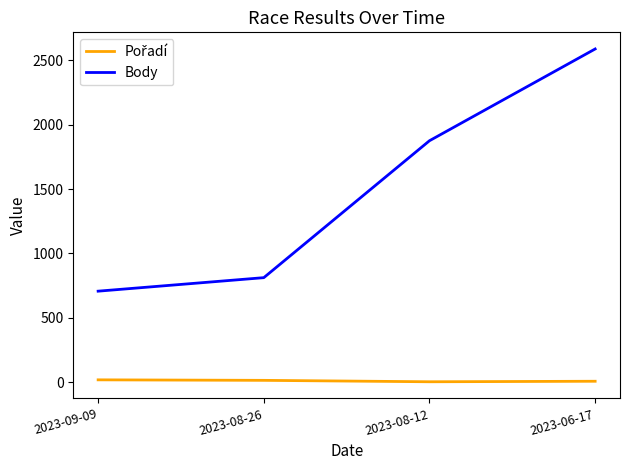

Between 2023-08-12 and 2023-06-17, which series saw the biggest shift?

Body